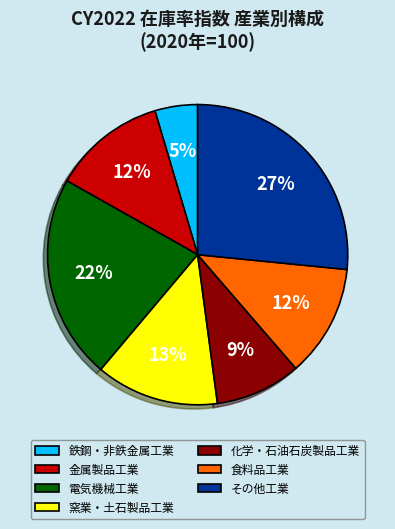

How many segments does this pie chart have?

7